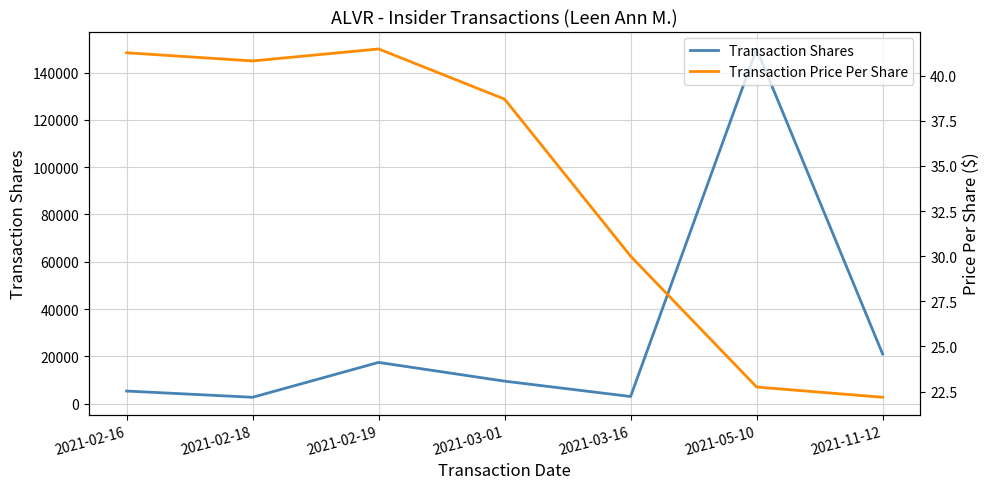

Is this an area chart (filled region under the line)?

No